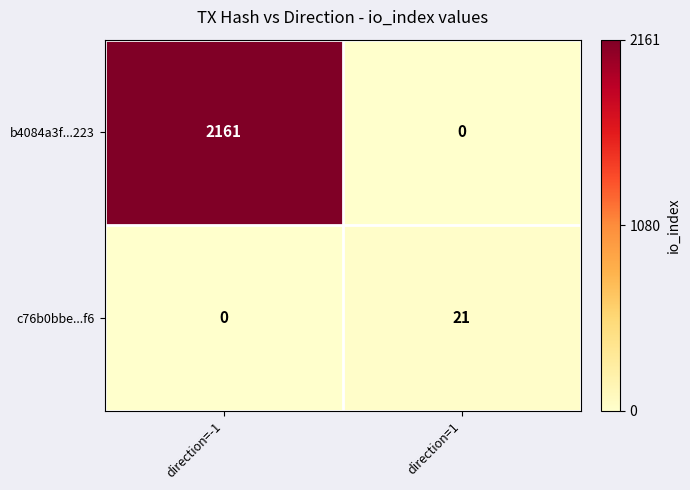

Reading left to right, what are all the values shown in this chart?

b4084a3f...223: direction=-1=2161	direction=1=0
c76b0bbe...f6: direction=-1=0	direction=1=21